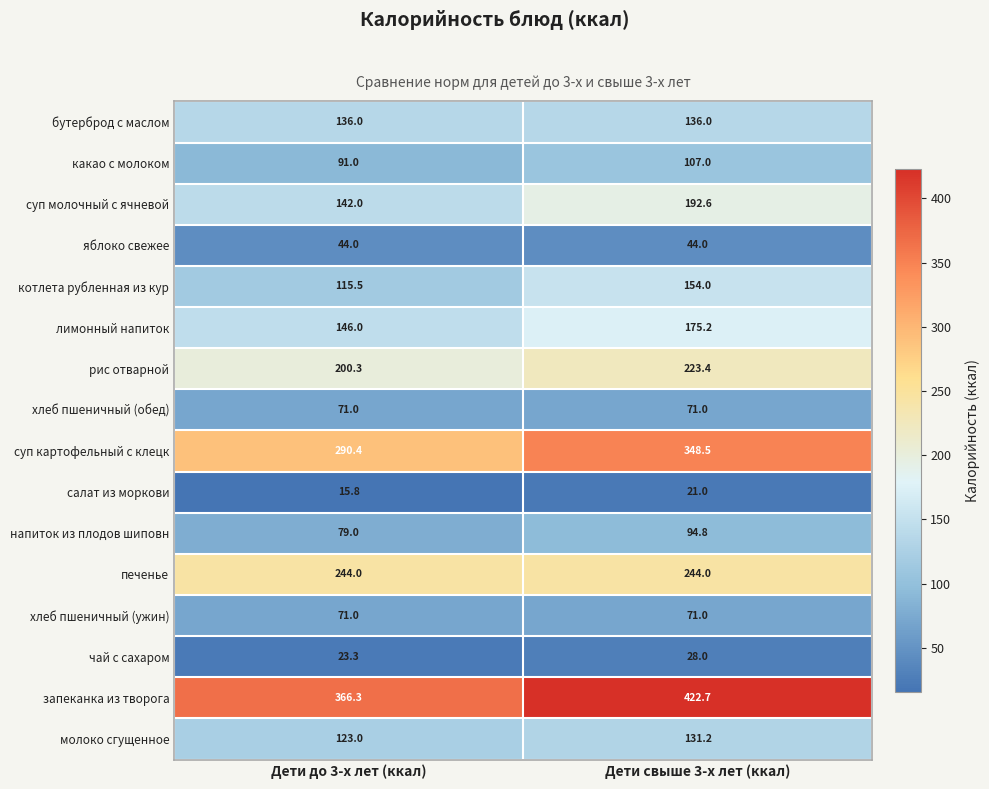

List the labels in order of какао с молоком value, largest first.

Дети свыше 3-х лет (ккал), Дети до 3-х лет (ккал)